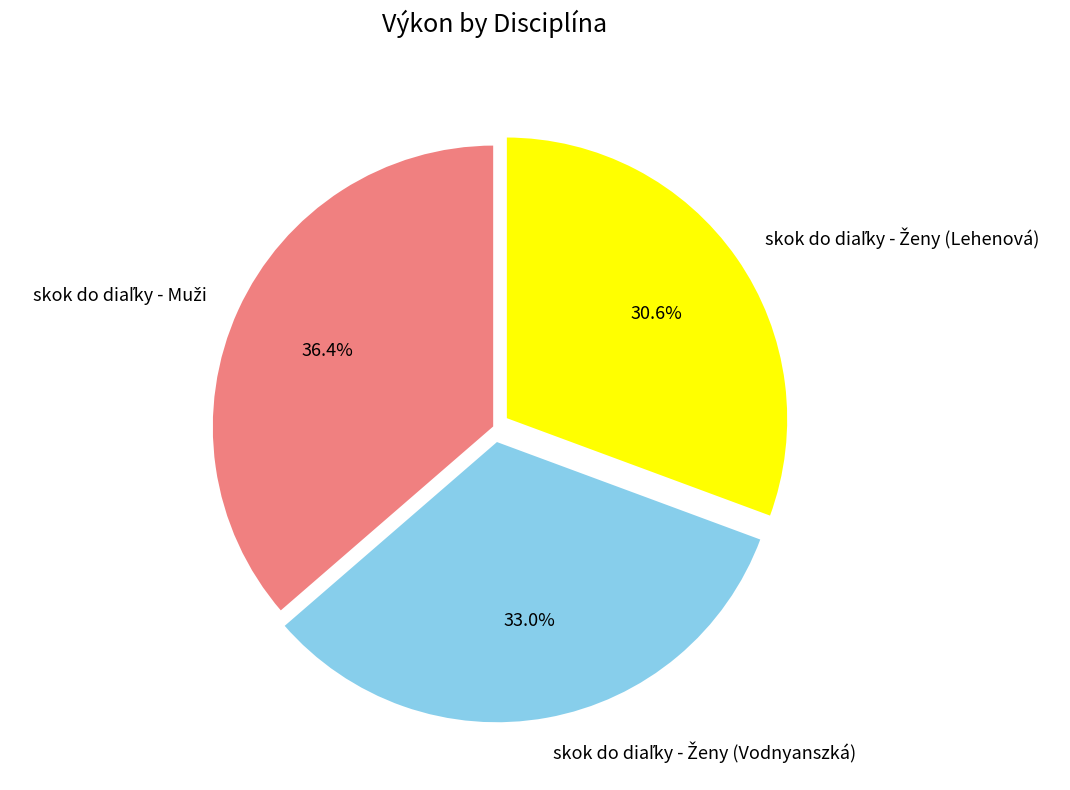

Is there any slice that represents more than half of the pie?

No